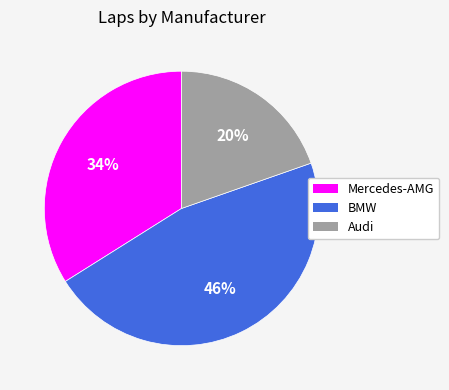

To the nearest percent, what is the combined percentage of BMW and Mercedes-AMG?

80%